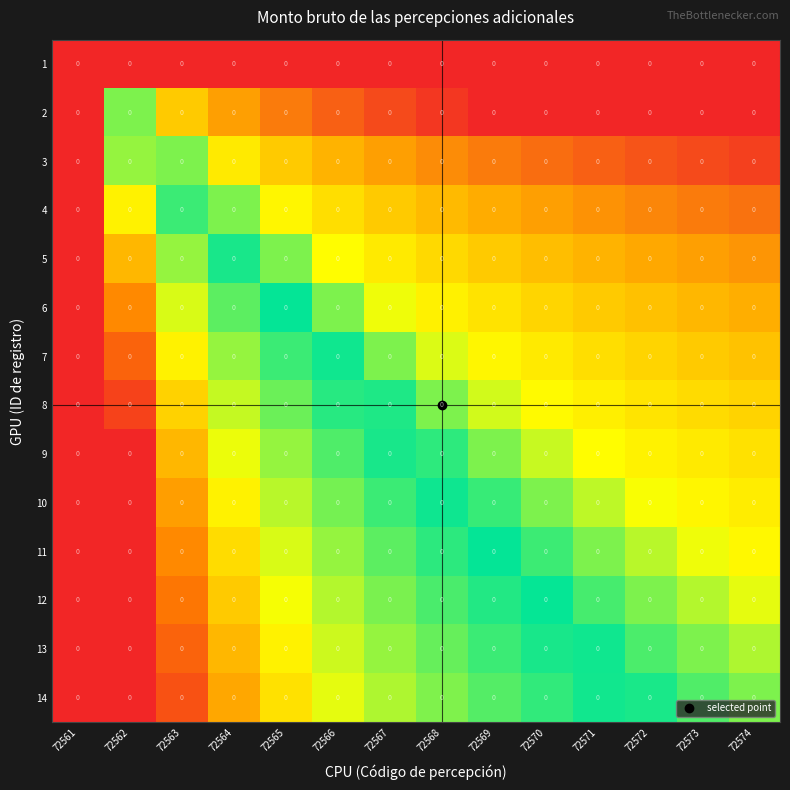

What is the difference between the 11 values at 72573 and 72564?

0.3